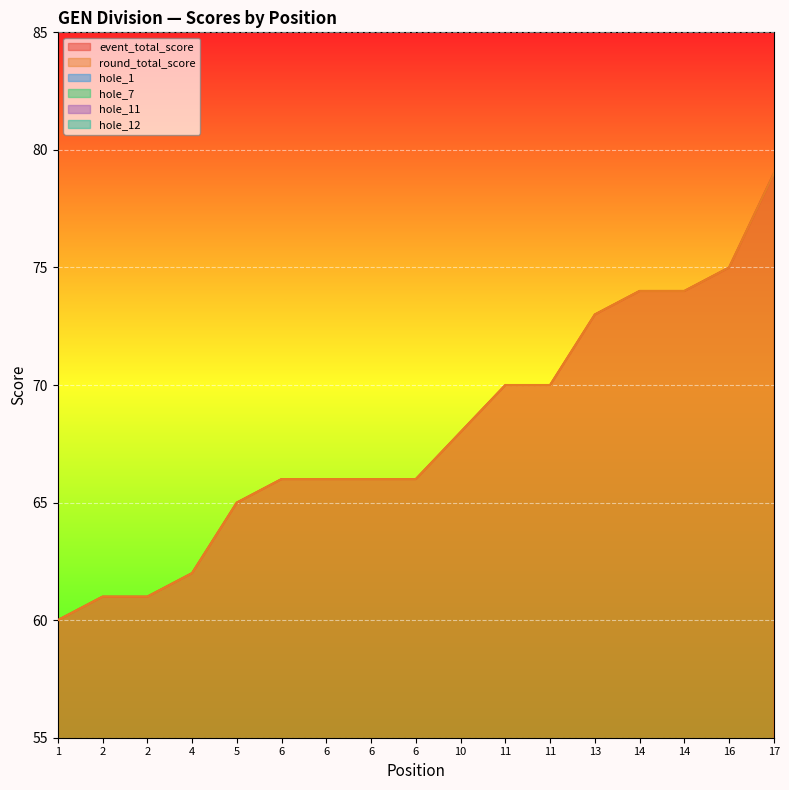

True or false: hole_11 has more than 1 interior local peaks.

True